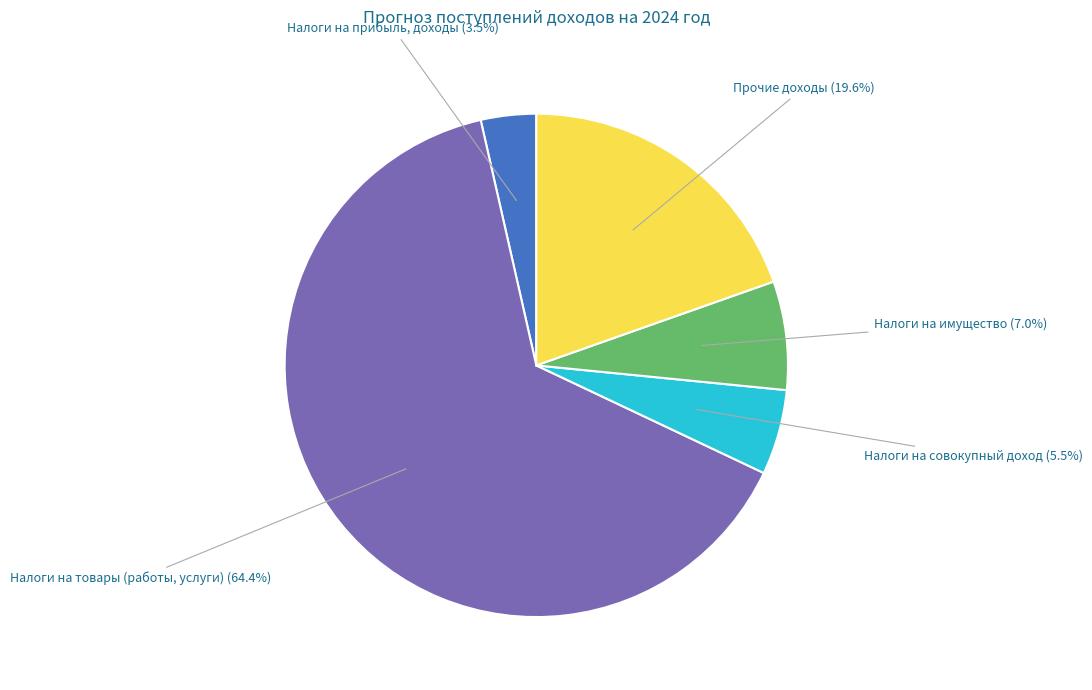

What portion of the pie excludes Налоги на товары (работы, услуги)?

35.6%